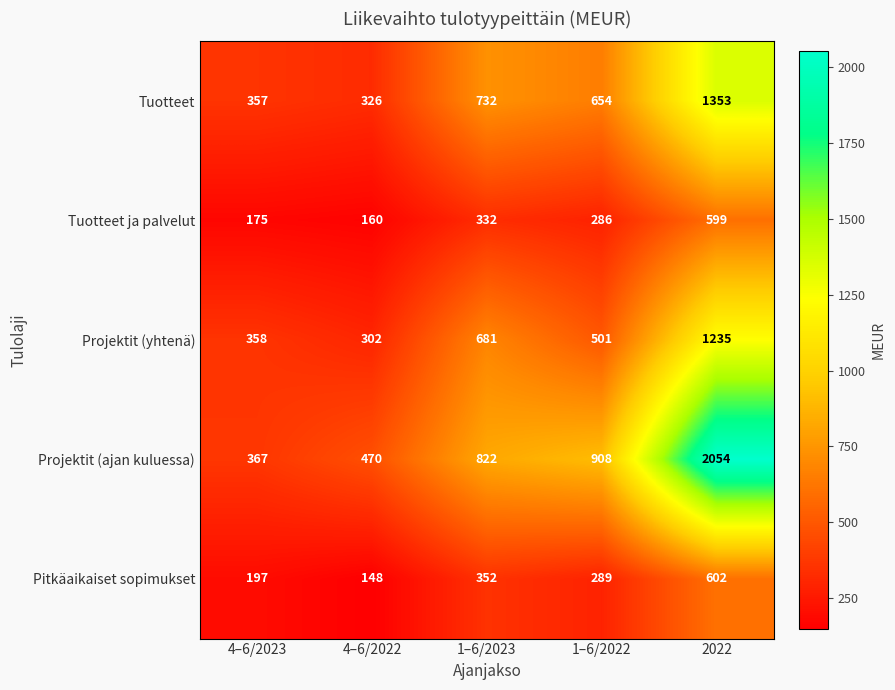

Read the Pitkäaikaiset sopimukset value at 1–6/2022, to the nearest 50.

300